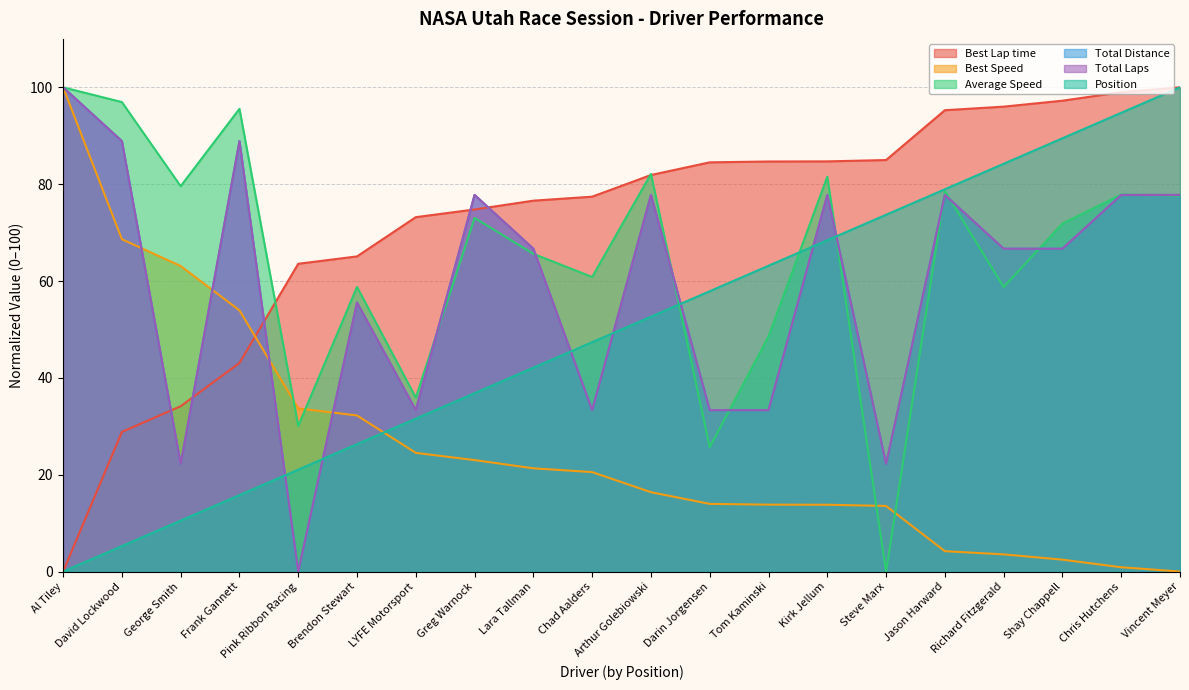

How many values in the Total Distance series are below 66?

8